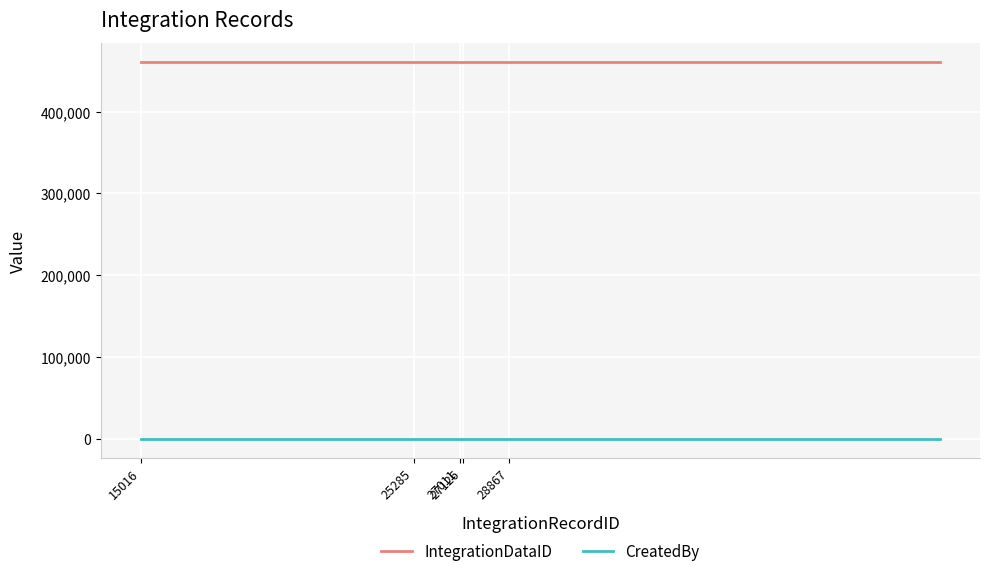

List the series in order of their peak value, highest first.

IntegrationDataID, CreatedBy